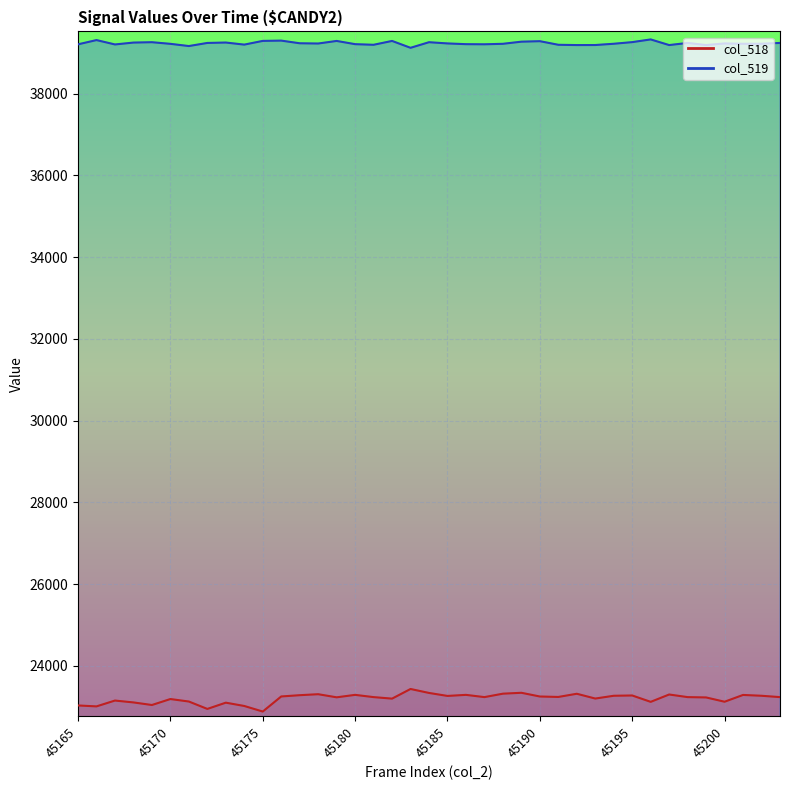

Reading right to left, what are all the values shown in this chart?

col_518: 23235	23268	23288	23122	23227	23235	23299	23119	23275	23268	23200	23317	23239	23250	23341	23319	23235	23290	23264	23337	23434	23198	23235	23290	23230	23306	23282	23251	22882	23018	23099	22946	23127	23188	23042	23105	23151	23008	23031
col_519: 39243	39224	39223	39231	39192	39243	39191	39329	39263	39223	39192	39191	39198	39286	39274	39222	39210	39213	39231	39261	39124	39292	39198	39213	39292	39229	39235	39300	39293	39202	39253	39243	39167	39221	39261	39252	39206	39313	39209